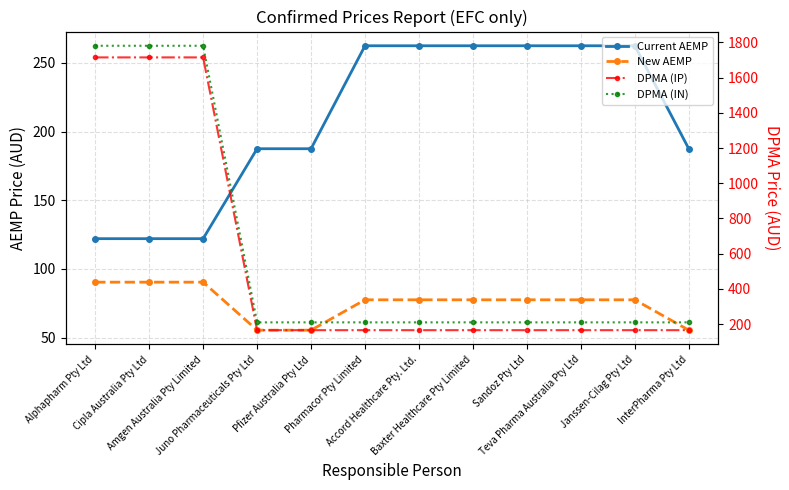

At how many categories does at least one series exceed 1517?

3